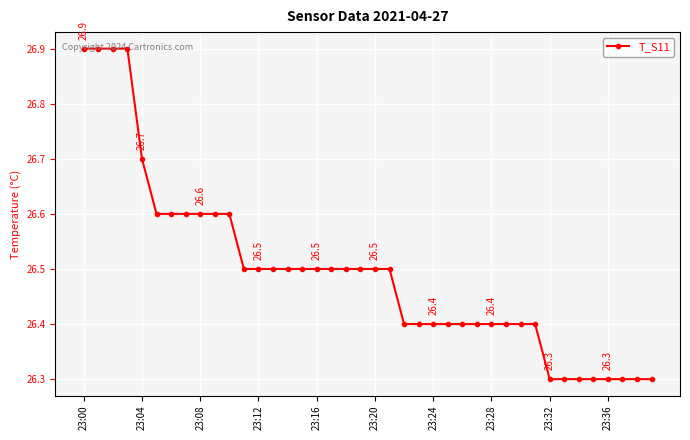

Count the number of data series in this chart.

1